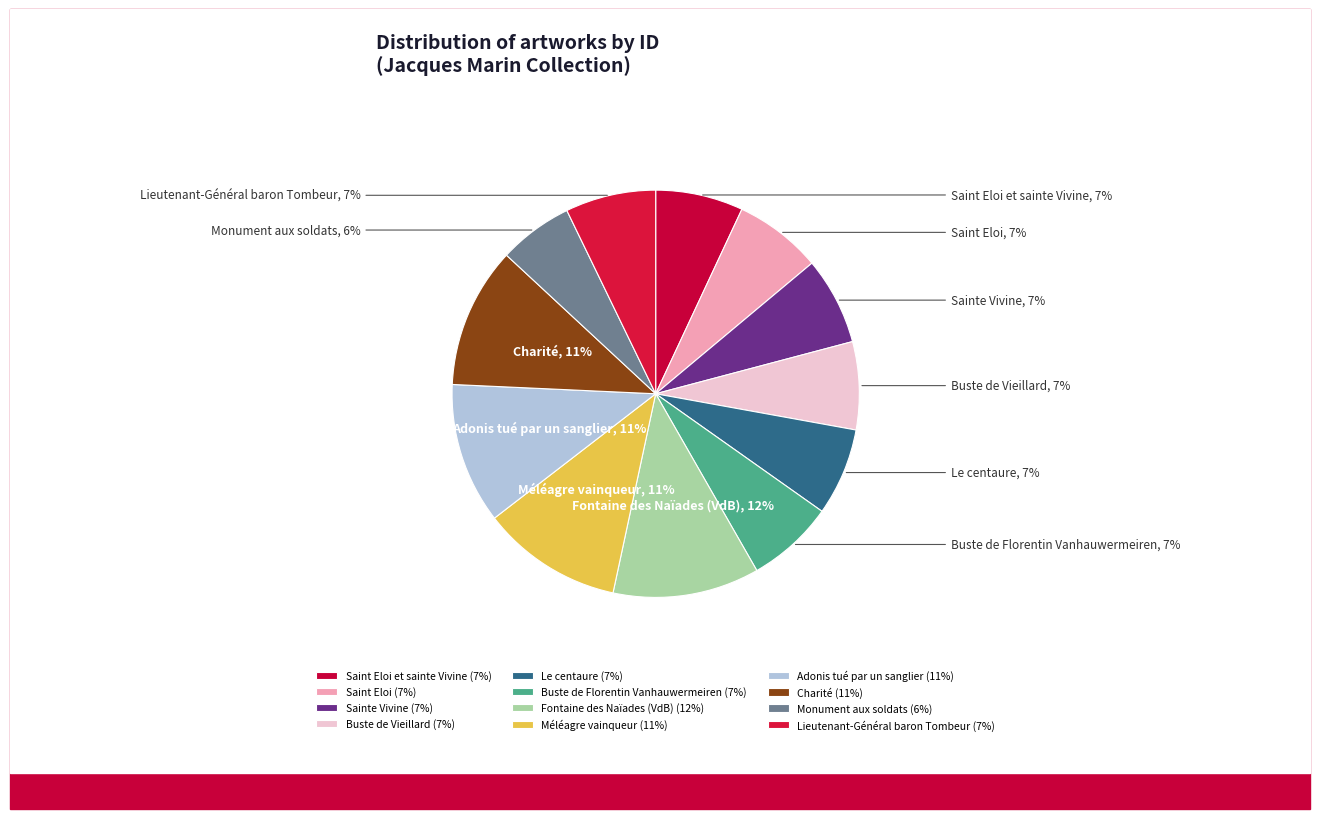

To the nearest percent, what portion does Saint Eloi represent?

7%